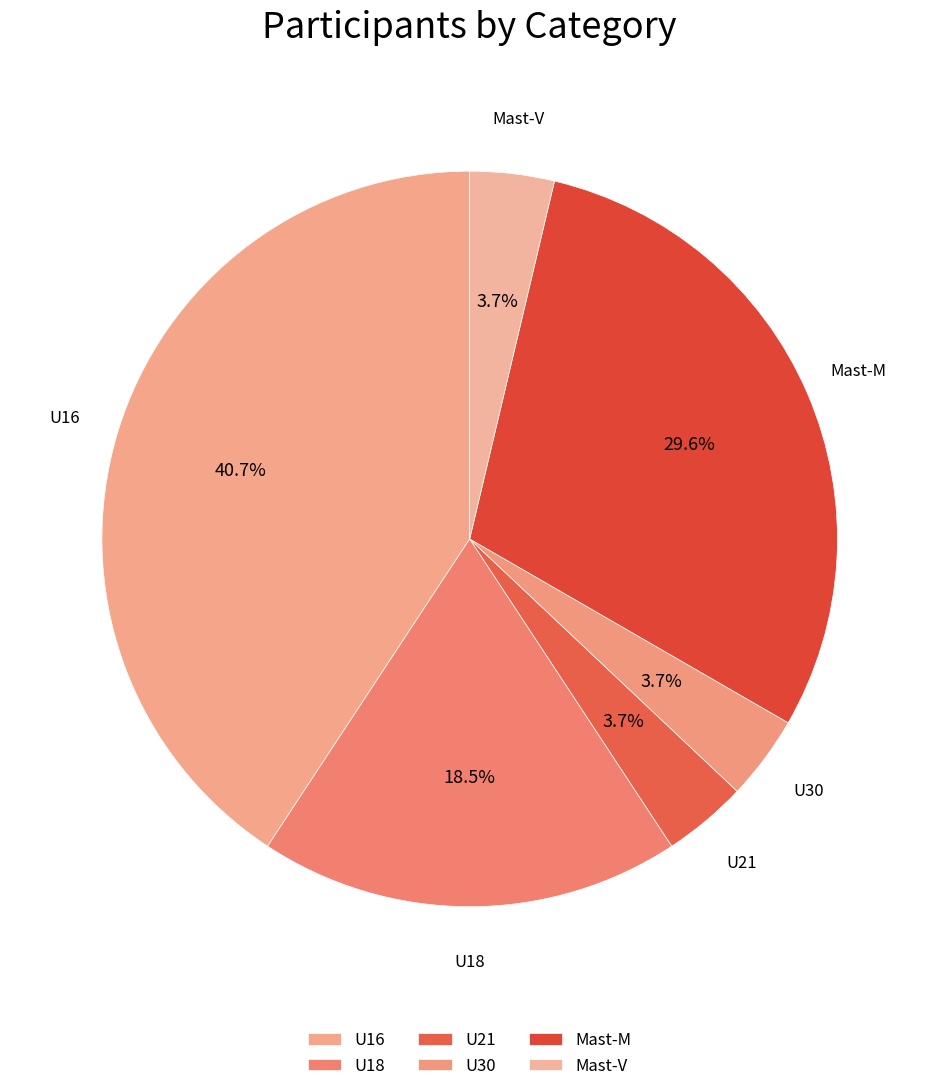

How many segments does this pie chart have?

6